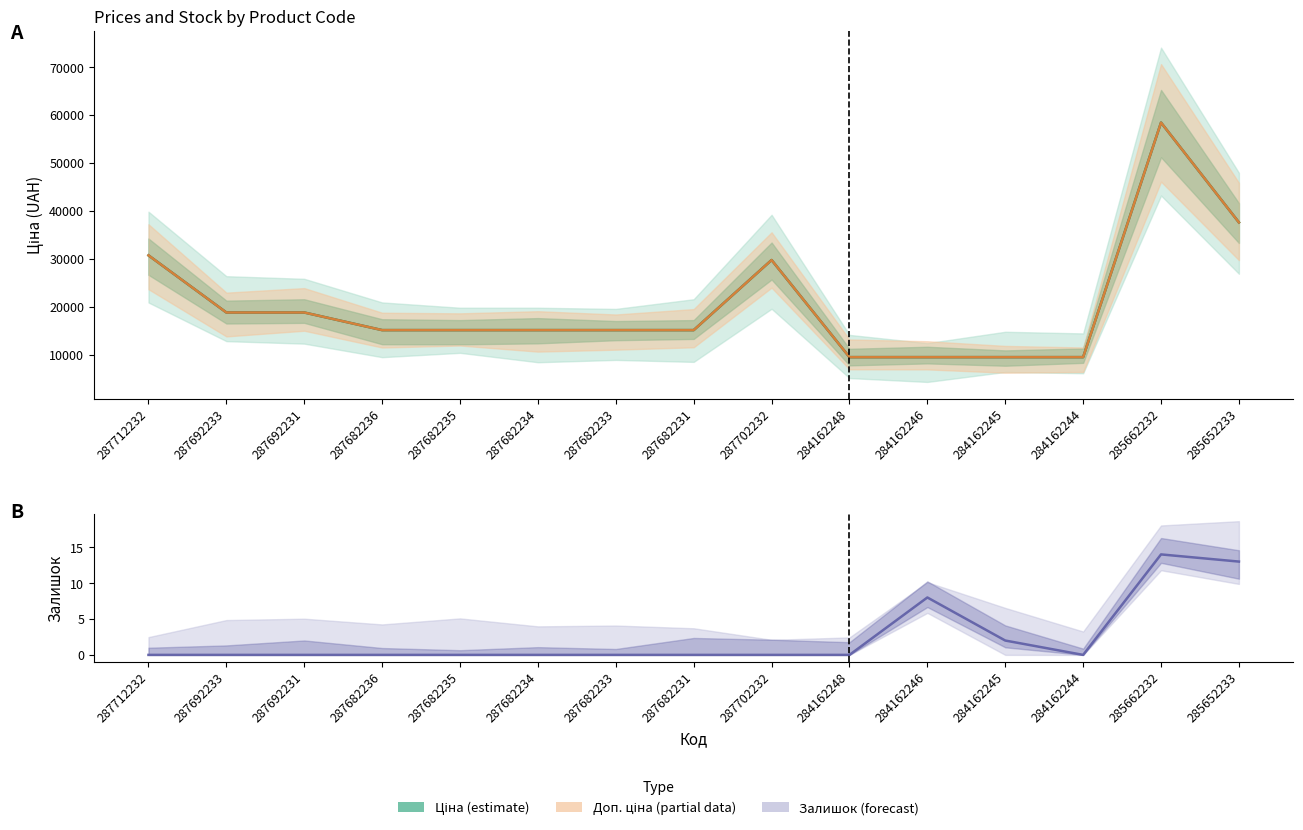

Which category has the highest value in the Залишок series?

285662232